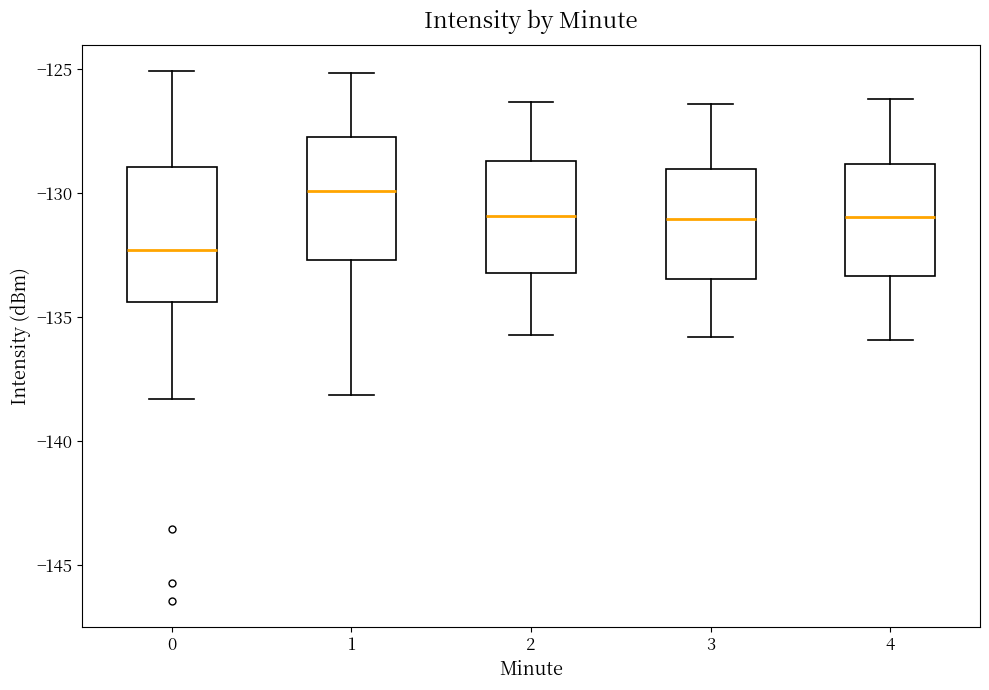

Reading left to right, transcribe this box plot: for each box, give where its median line is, the range the box spans, and where its two whiskers end, as read against the y-axis. The values are not printed on the chart, so give them approximately, as read against the axis.

0: median -132.5, box -134.5 to -129.0, whiskers -138.5 to -125.0
1: median -130.0, box -132.5 to -127.5, whiskers -138.0 to -125.0
2: median -131.0, box -133.0 to -128.5, whiskers -135.5 to -126.5
3: median -131.0, box -133.5 to -129.0, whiskers -136.0 to -126.5
4: median -131.0, box -133.5 to -129.0, whiskers -136.0 to -126.0